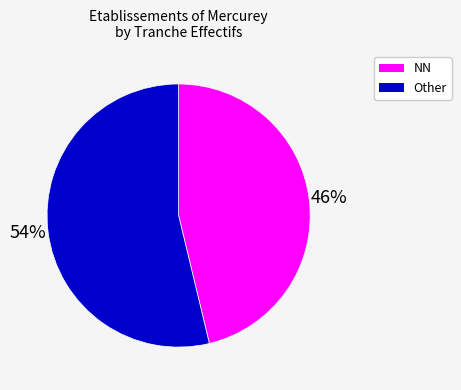

Does any single category account for the majority?

Yes